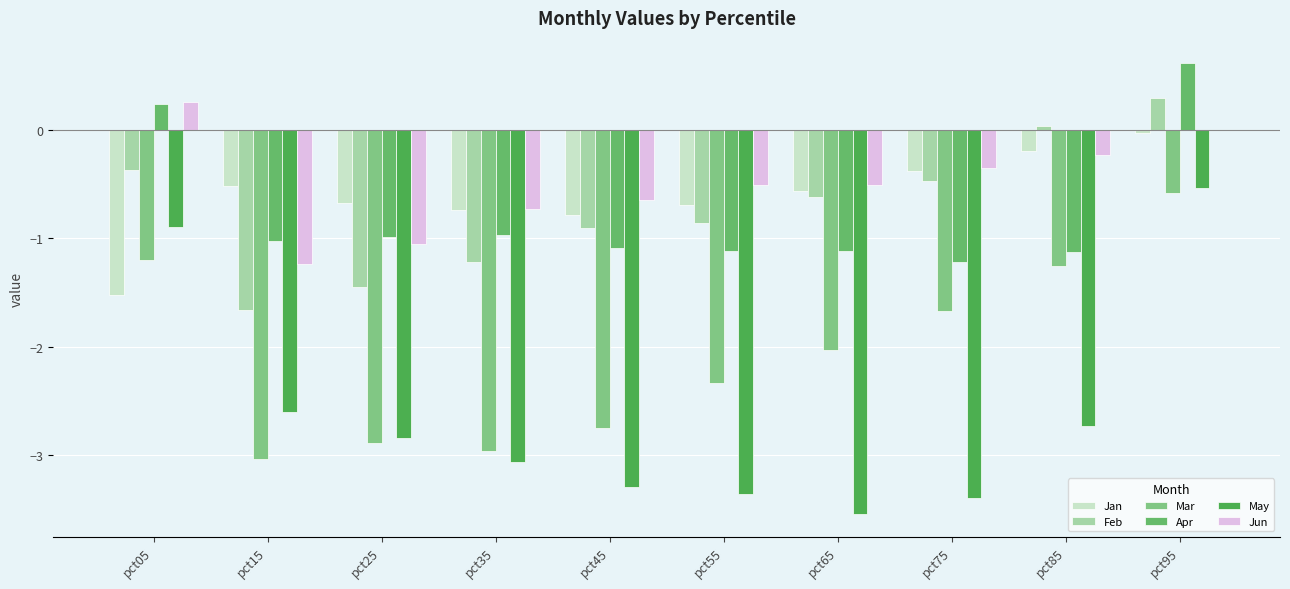

What is the minimum value shown in the chart?

-3.5